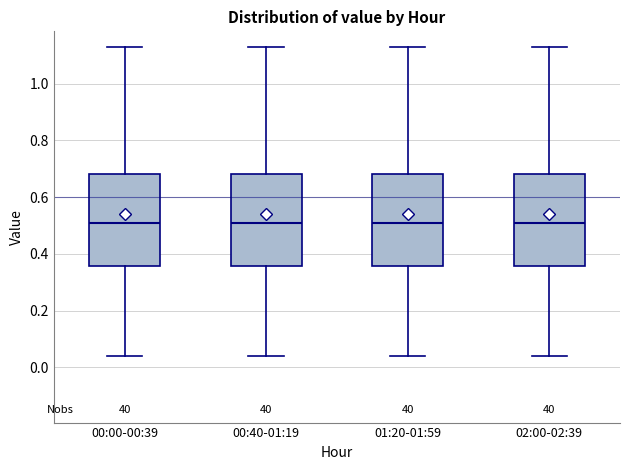

Reading left to right, read every box against the y-axis: the position of its median line, the range the box covers, and the ends of its whiskers. The values are not printed on the chart, so give them approximately, as read against the axis.

00:00-00:39: median 0.52, box 0.36 to 0.68, whiskers 0.04 to 1.14
00:40-01:19: median 0.52, box 0.36 to 0.68, whiskers 0.04 to 1.14
01:20-01:59: median 0.52, box 0.36 to 0.68, whiskers 0.04 to 1.14
02:00-02:39: median 0.52, box 0.36 to 0.68, whiskers 0.04 to 1.14